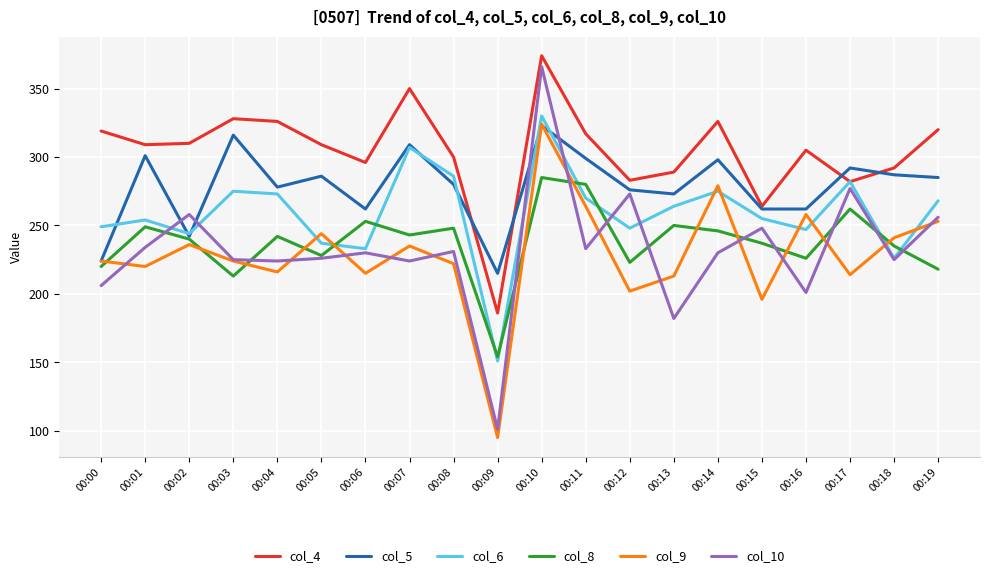

Where do col_9 and col_6 first cross each other?

00:04 and 00:05